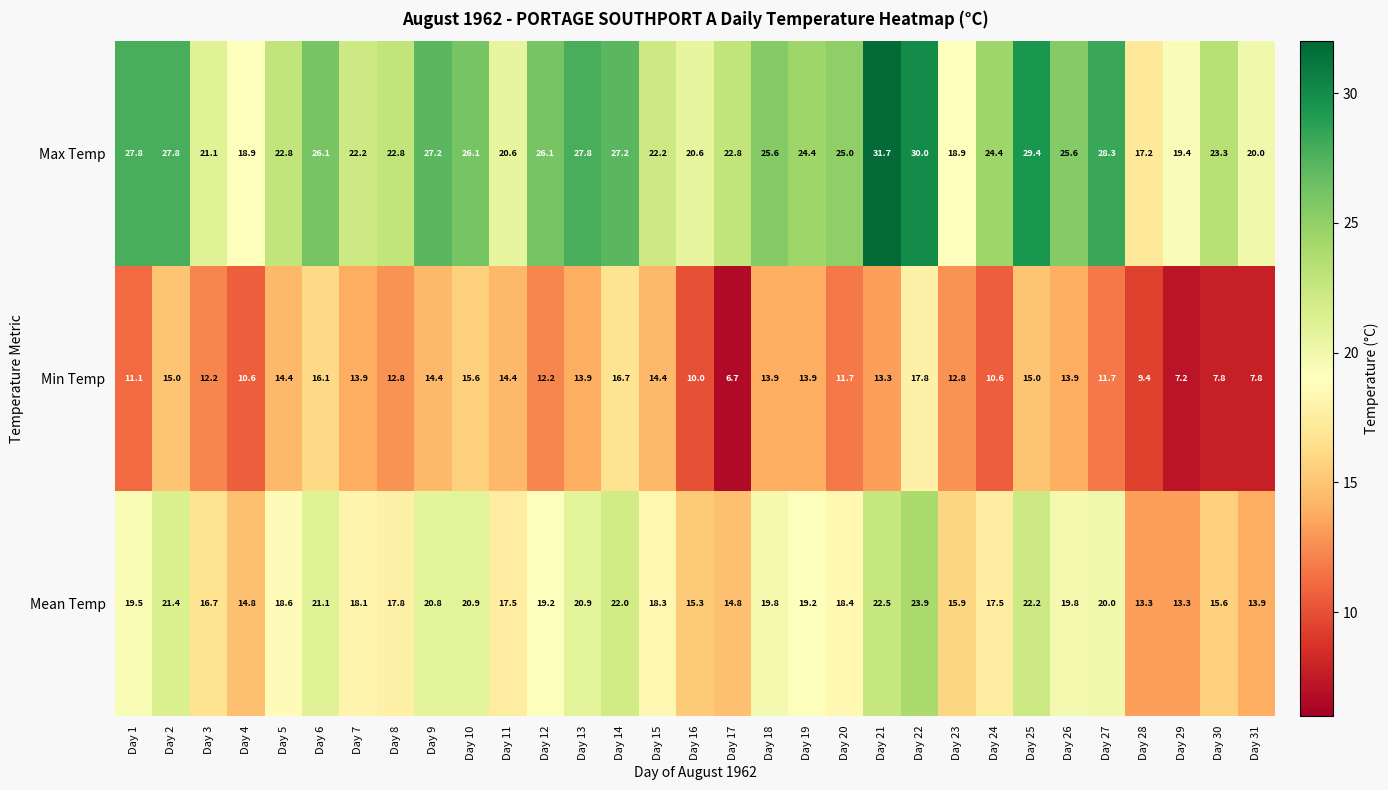

How many distinct data groups are displayed?

3